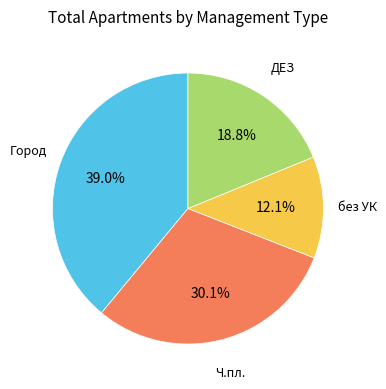

Is there a majority slice in this chart?

No